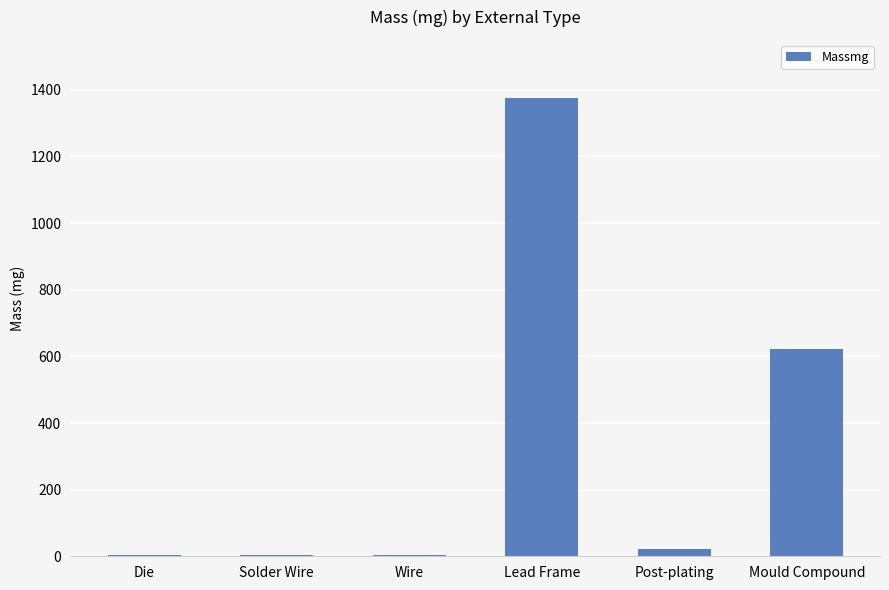

True or false: the data shows 1049.7 at Mould Compound.

False